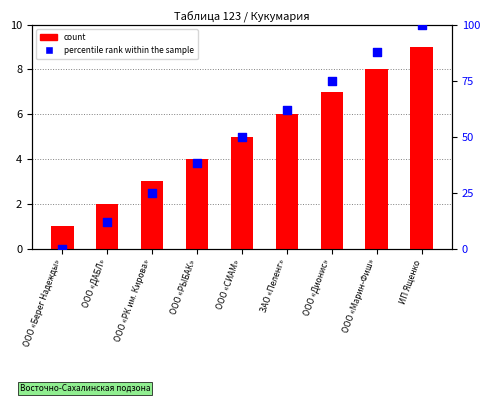

At which category is the sum across all series the highest?

ИП Ященко